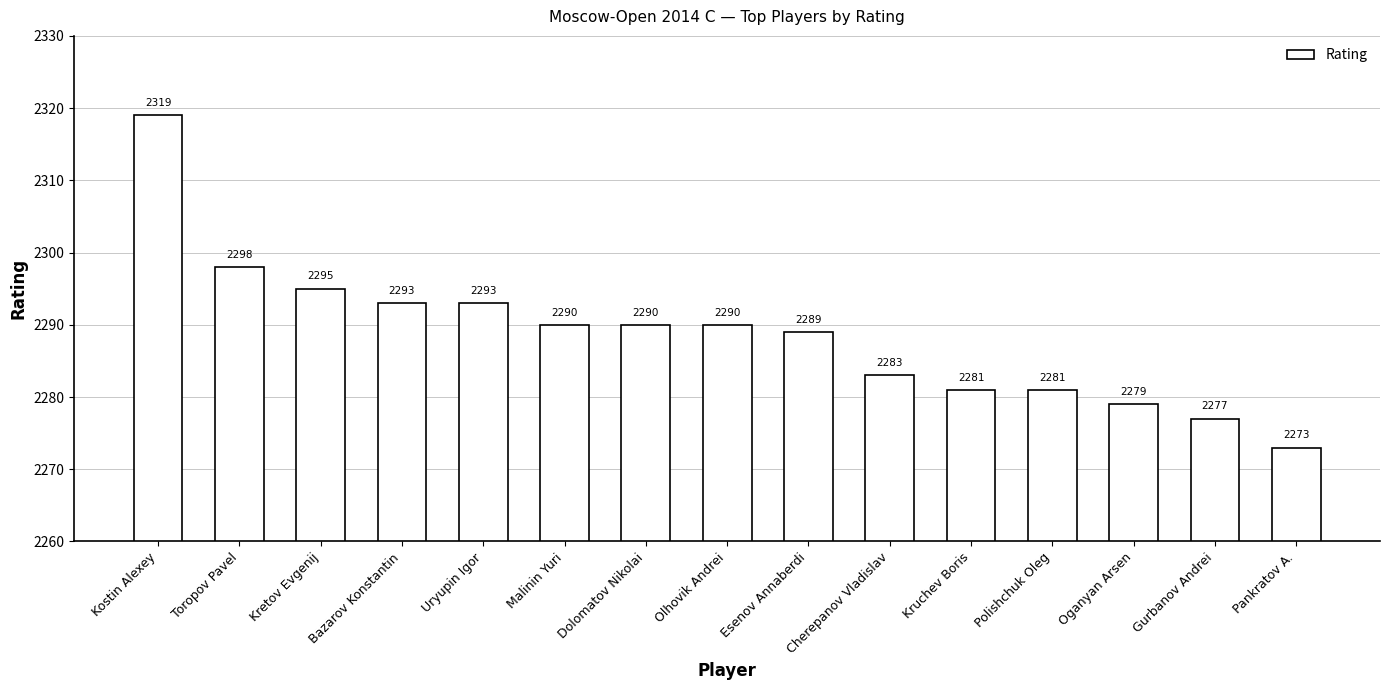

Count the number of categories in the chart.

15